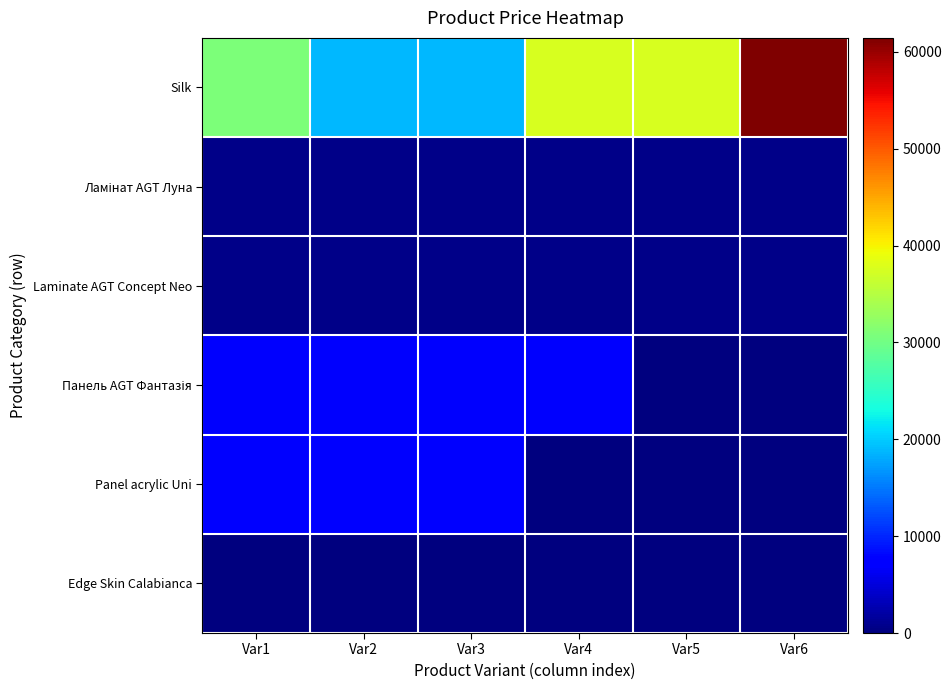

How many series are shown in this chart?

6